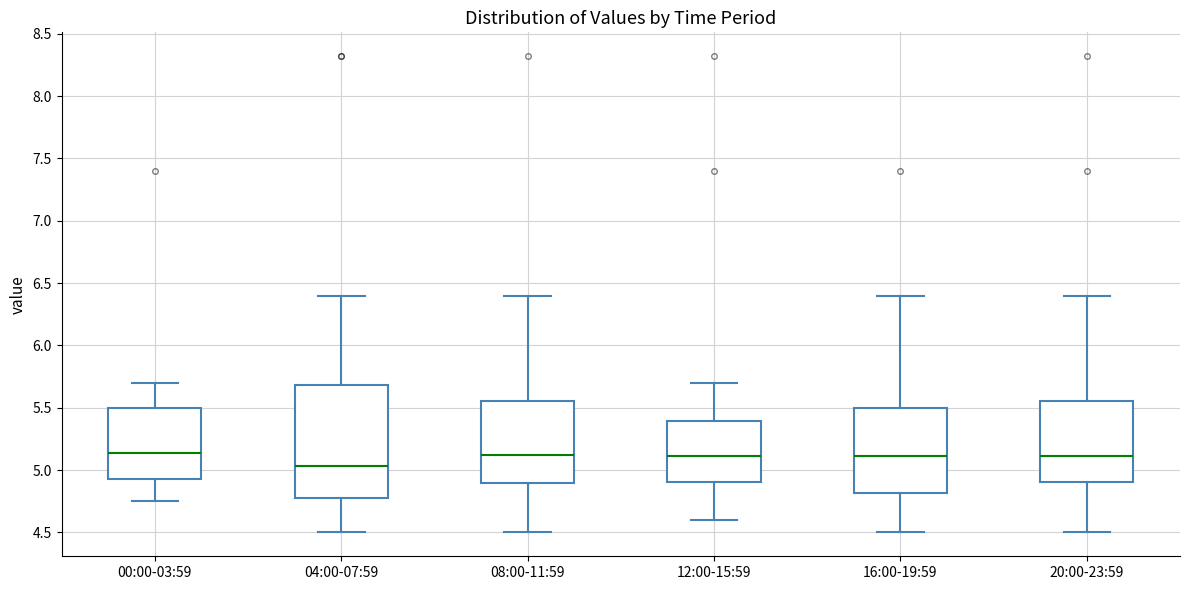

Comparing the boxes themselves (not the whiskers), which one is the tallest?

04:00-07:59